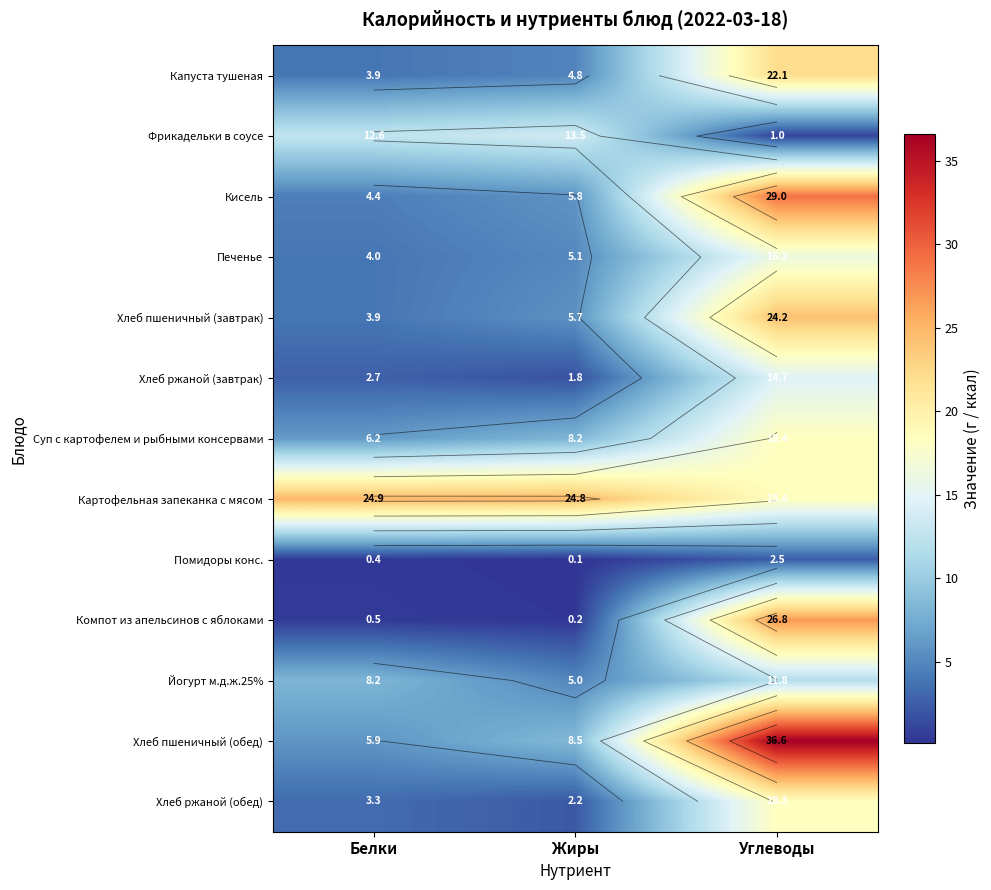

Which series has the largest total across all categories?

Картофельная запеканка с мясом